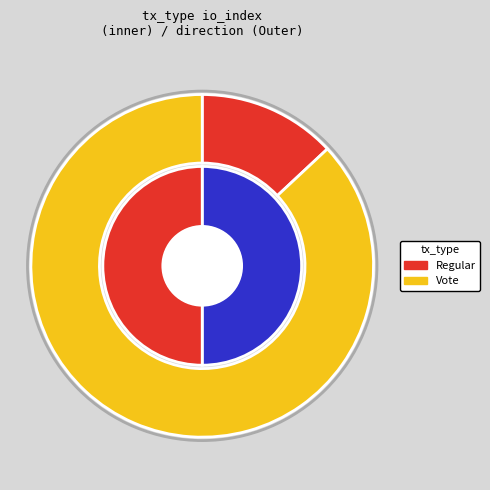

Which category accounts for the majority?

Vote